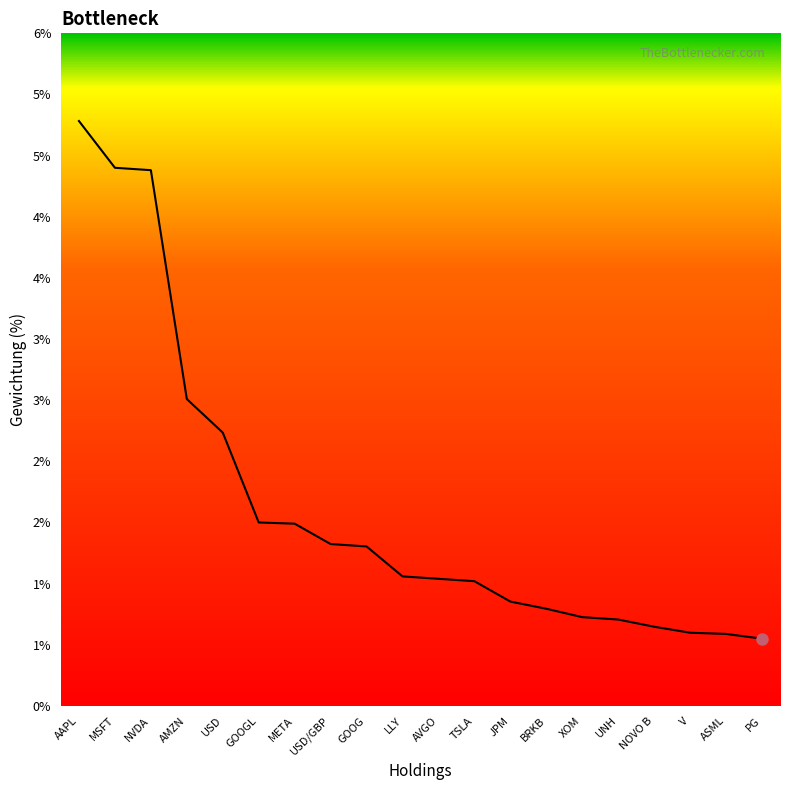

Which label corresponds to the largest value in the chart?

AAPL